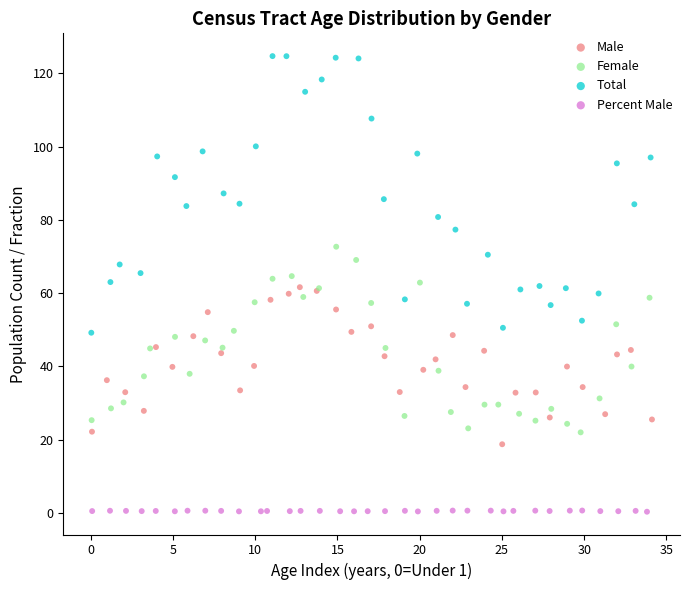

Which series contains the lowest Y value?

Percent Male